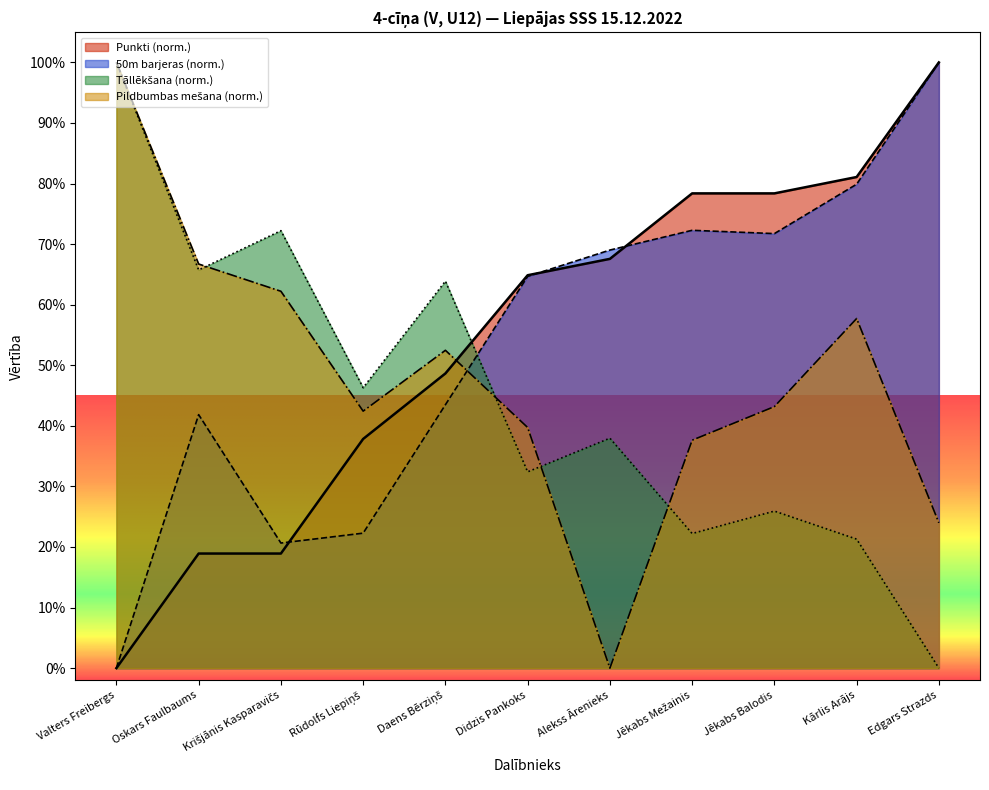

List the series in order of their peak value, highest first.

50m barjeras, Tāllēkšana, Pildbumbas mešana, Punkti